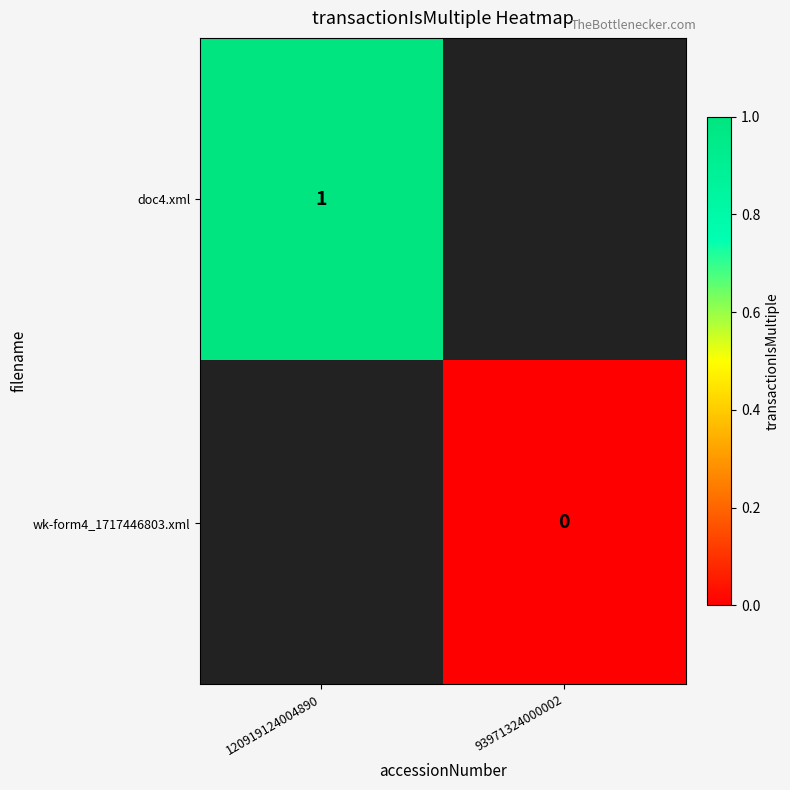

Is the value of wk-form4_1717446803.xml at 93971324000002 greater than the value of doc4.xml at 120919124004890?

No